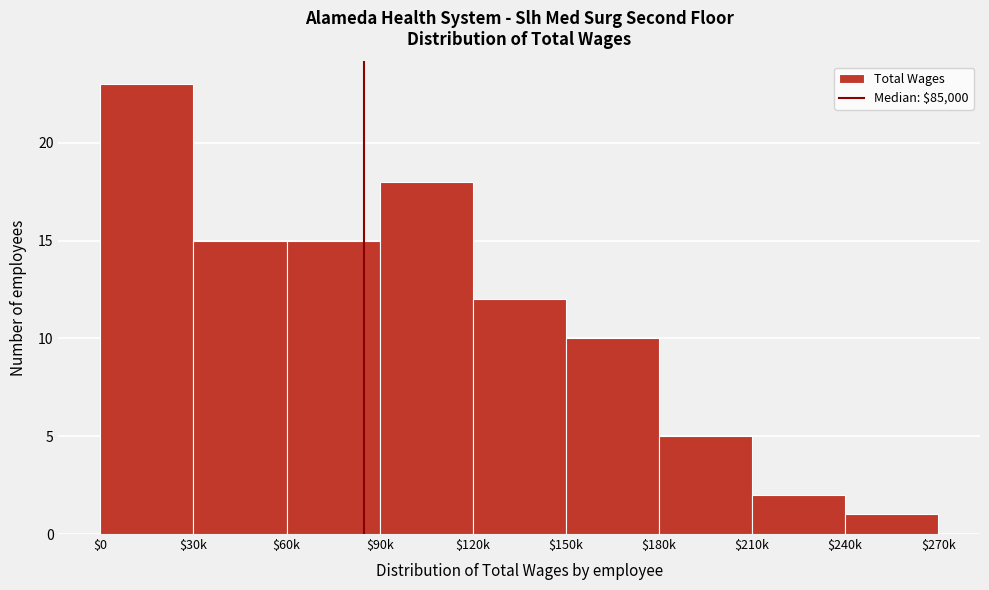

Reading left to right, transcribe all the data shown in this chart.

23	15	15	18	12	10	5	2	1